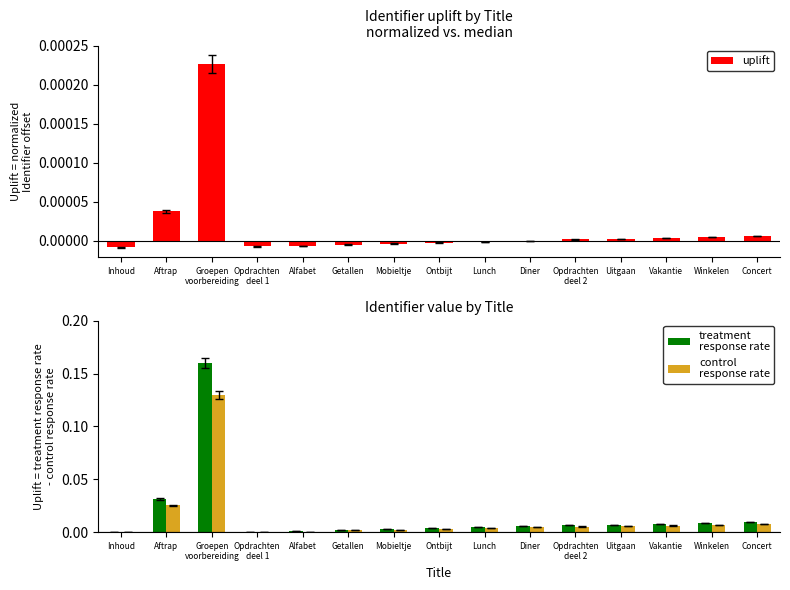

Which series has the largest range (max minus min)?

treatment
response rate